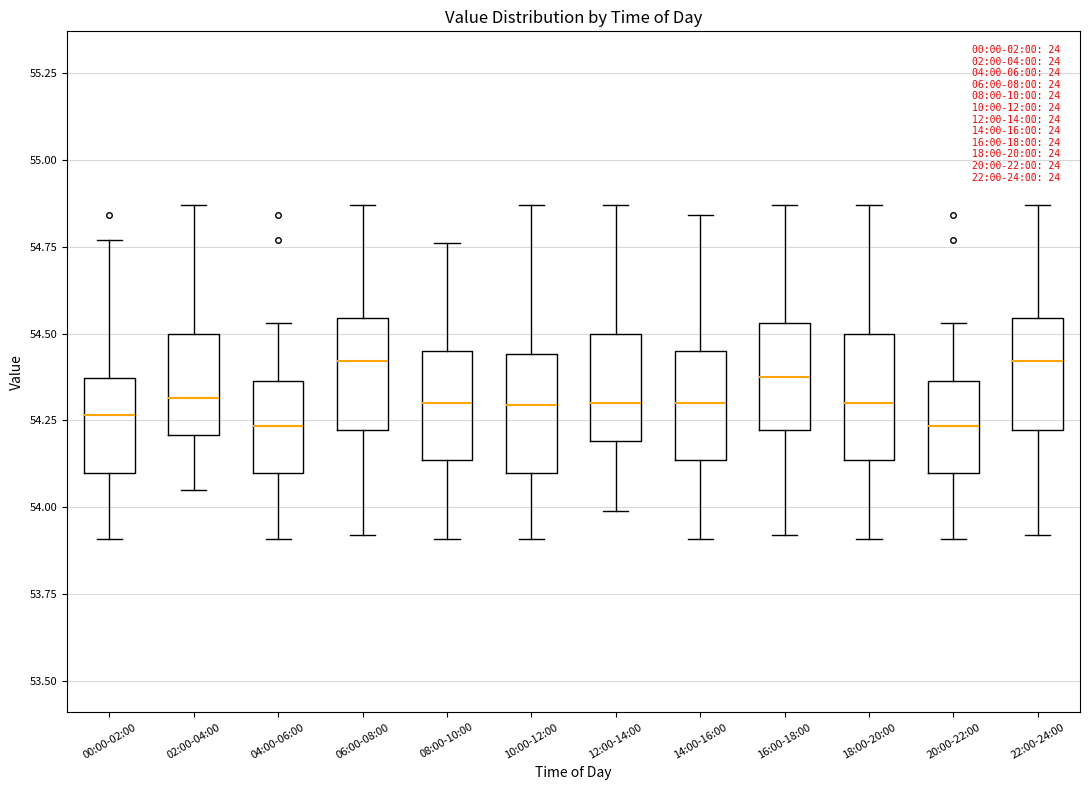

Reading left to right, read every box against the y-axis: the position of its median line, the range the box covers, and the ends of its whiskers. The values are not printed on the chart, so give them approximately, as read against the axis.

00:00-02:00: median 54.25, box 54.10 to 54.35, whiskers 53.90 to 54.75
02:00-04:00: median 54.30, box 54.20 to 54.50, whiskers 54.05 to 54.85
04:00-06:00: median 54.25, box 54.10 to 54.35, whiskers 53.90 to 54.55
06:00-08:00: median 54.40, box 54.20 to 54.55, whiskers 53.90 to 54.85
08:00-10:00: median 54.30, box 54.15 to 54.45, whiskers 53.90 to 54.75
10:00-12:00: median 54.30, box 54.10 to 54.45, whiskers 53.90 to 54.85
12:00-14:00: median 54.30, box 54.20 to 54.50, whiskers 54.00 to 54.85
14:00-16:00: median 54.30, box 54.15 to 54.45, whiskers 53.90 to 54.85
16:00-18:00: median 54.40, box 54.20 to 54.55, whiskers 53.90 to 54.85
18:00-20:00: median 54.30, box 54.15 to 54.50, whiskers 53.90 to 54.85
20:00-22:00: median 54.25, box 54.10 to 54.35, whiskers 53.90 to 54.55
22:00-24:00: median 54.40, box 54.20 to 54.55, whiskers 53.90 to 54.85